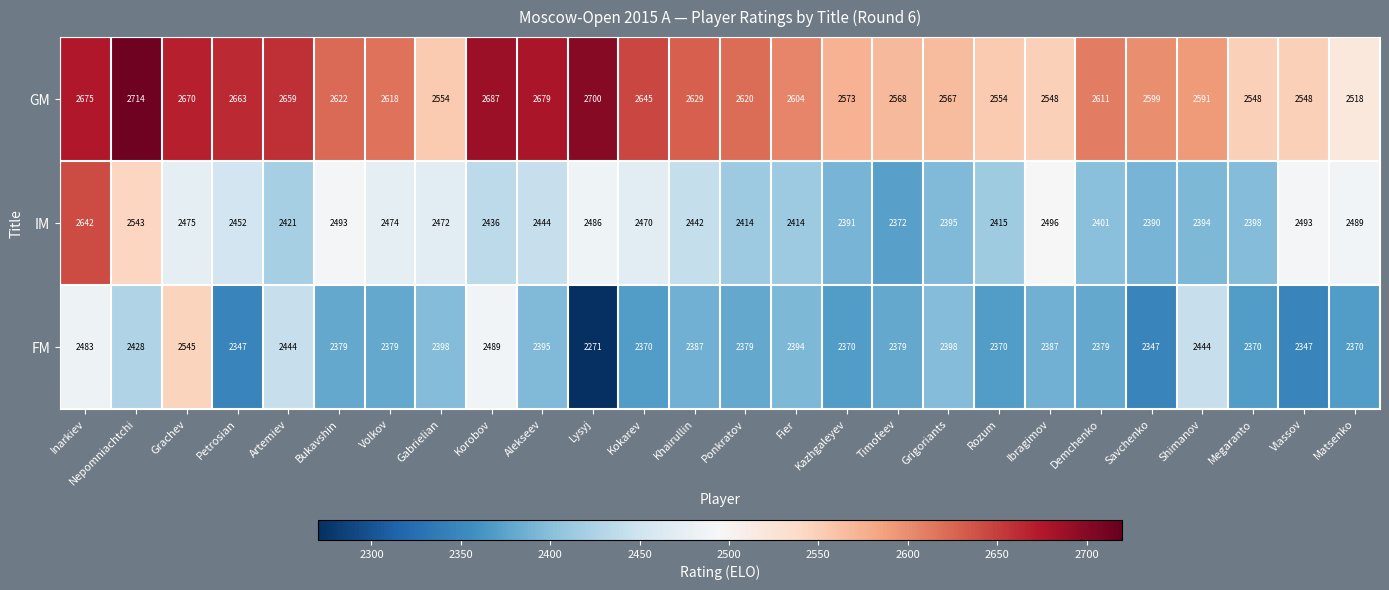

What is the minimum value shown in the chart?

2271